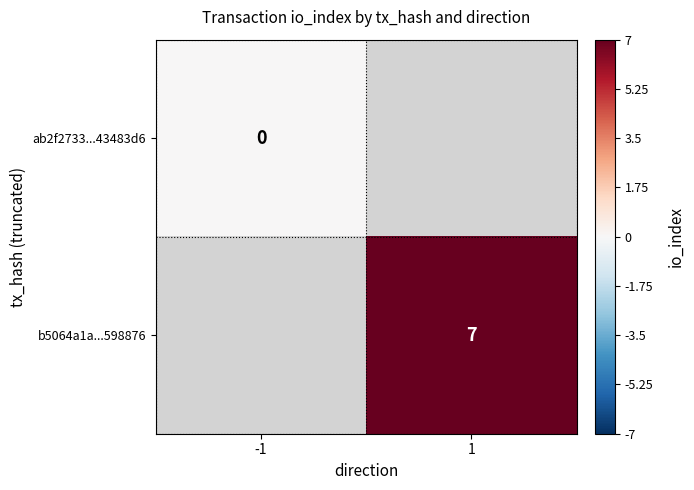

At how many categories does at least one series exceed 1?

1